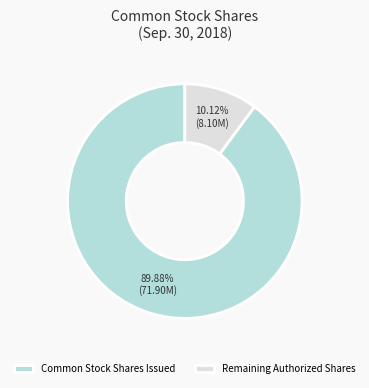

Is the sum of Common Stock Shares Issued and Remaining Authorized Shares greater than half?

Yes